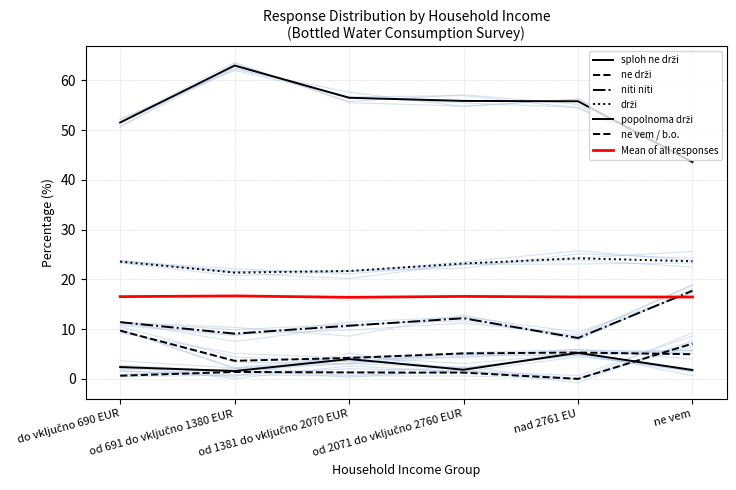

True or false: ne vem / b.o. has a value of 1.4 at od 691 do vključno 1380 EUR.

True